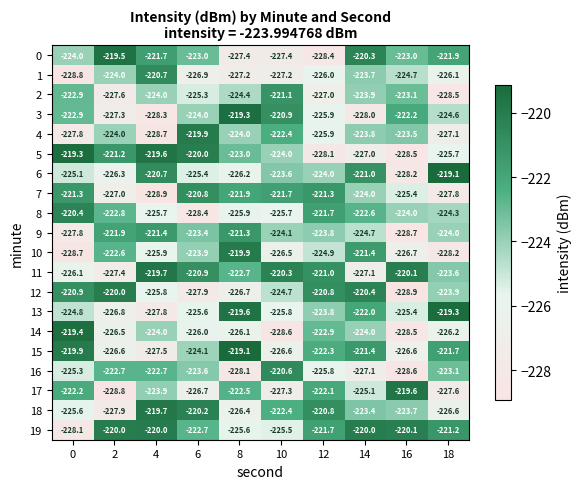

What is the sum of all 12 values?

-2240.0